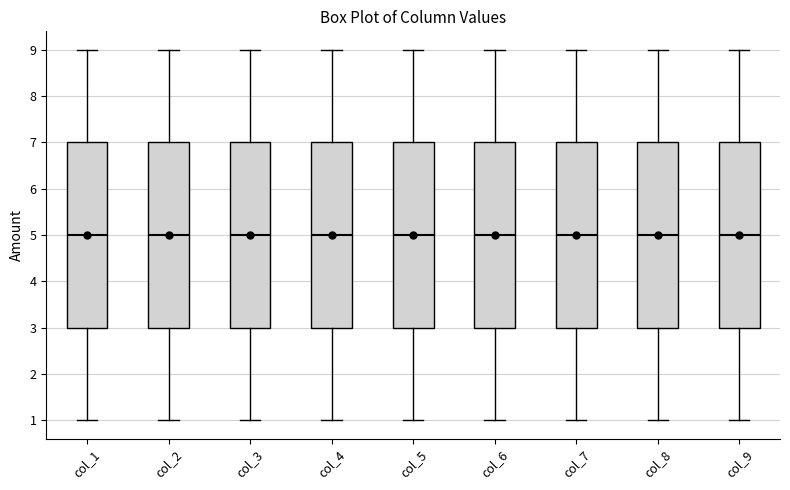

Reading left to right, transcribe this box plot: for each box, give where its median line is, the range the box spans, and where its two whiskers end, as read against the y-axis. The values are not printed on the chart, so give them approximately, as read against the axis.

col_1: median 5, box 3 to 7, whiskers 1 to 9
col_2: median 5, box 3 to 7, whiskers 1 to 9
col_3: median 5, box 3 to 7, whiskers 1 to 9
col_4: median 5, box 3 to 7, whiskers 1 to 9
col_5: median 5, box 3 to 7, whiskers 1 to 9
col_6: median 5, box 3 to 7, whiskers 1 to 9
col_7: median 5, box 3 to 7, whiskers 1 to 9
col_8: median 5, box 3 to 7, whiskers 1 to 9
col_9: median 5, box 3 to 7, whiskers 1 to 9